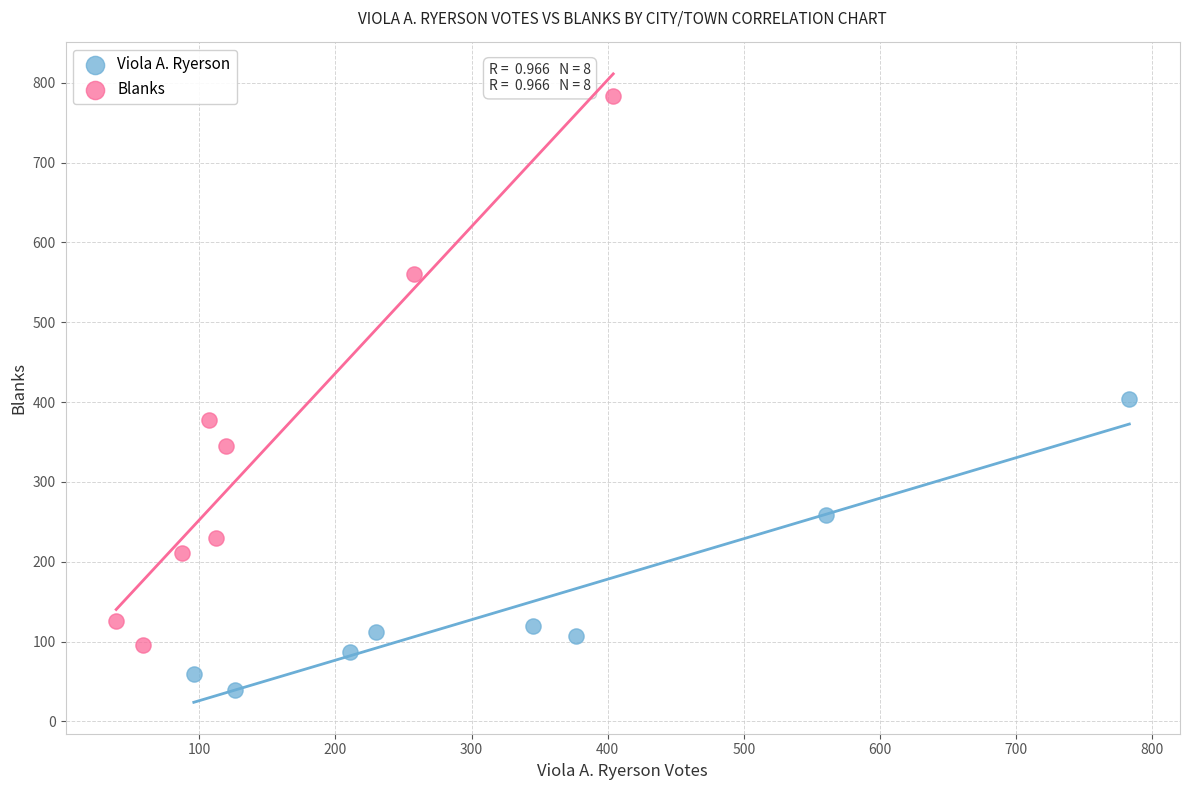

Which series contains the lowest Y value?

Viola A. Ryerson